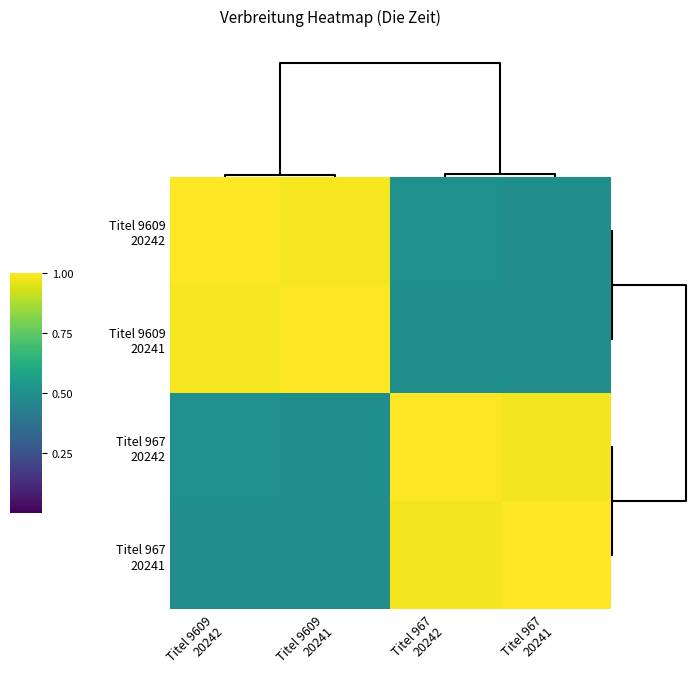

Which series has the largest range (max minus min)?

Titel 9609 20241